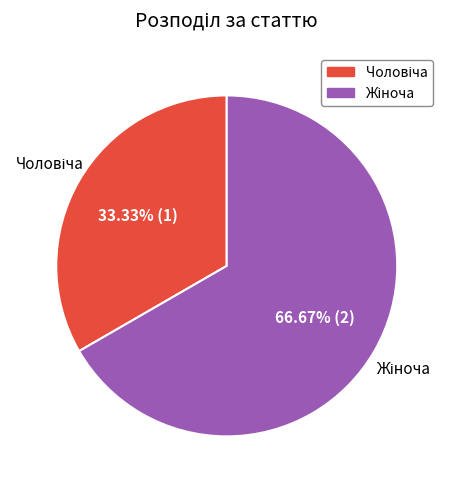

To the nearest percent, what is the average slice percentage?

50%